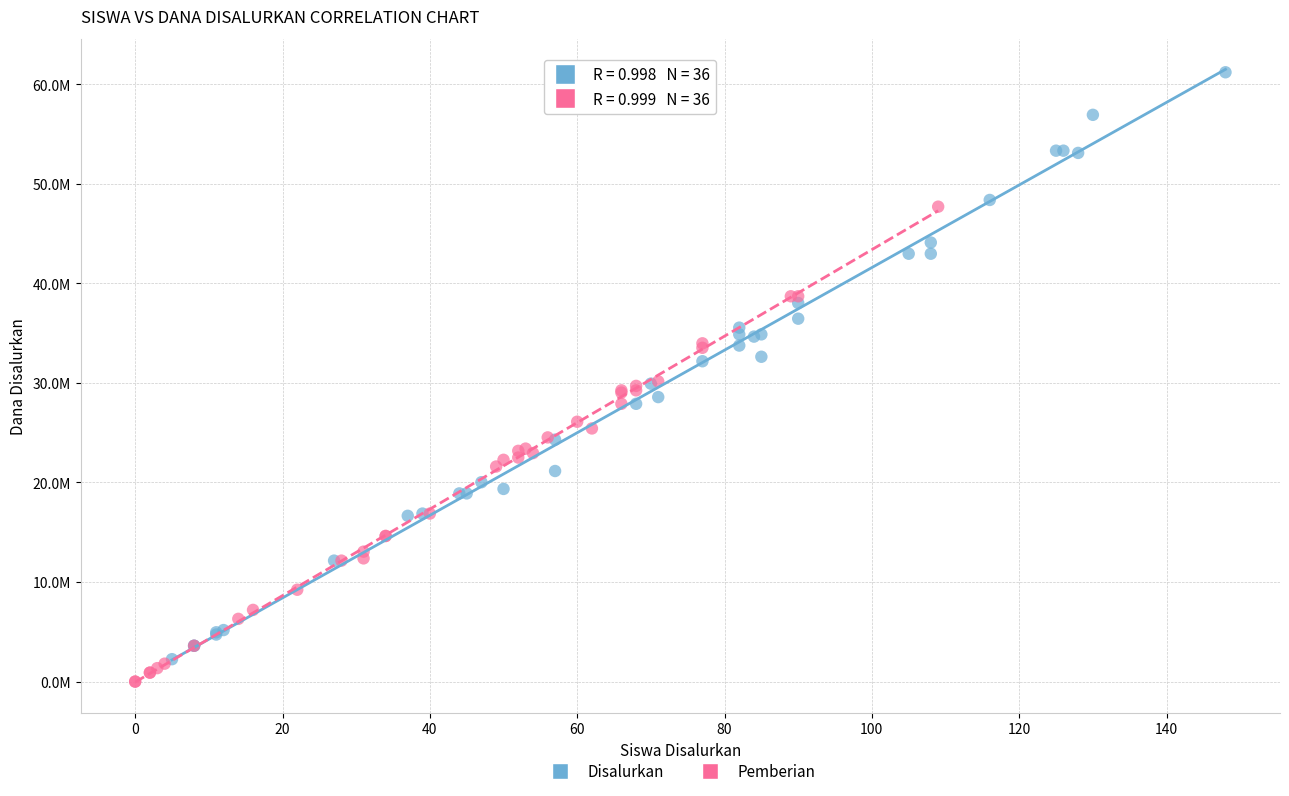

What are all the series names shown in the legend?

Disalurkan, Pemberian